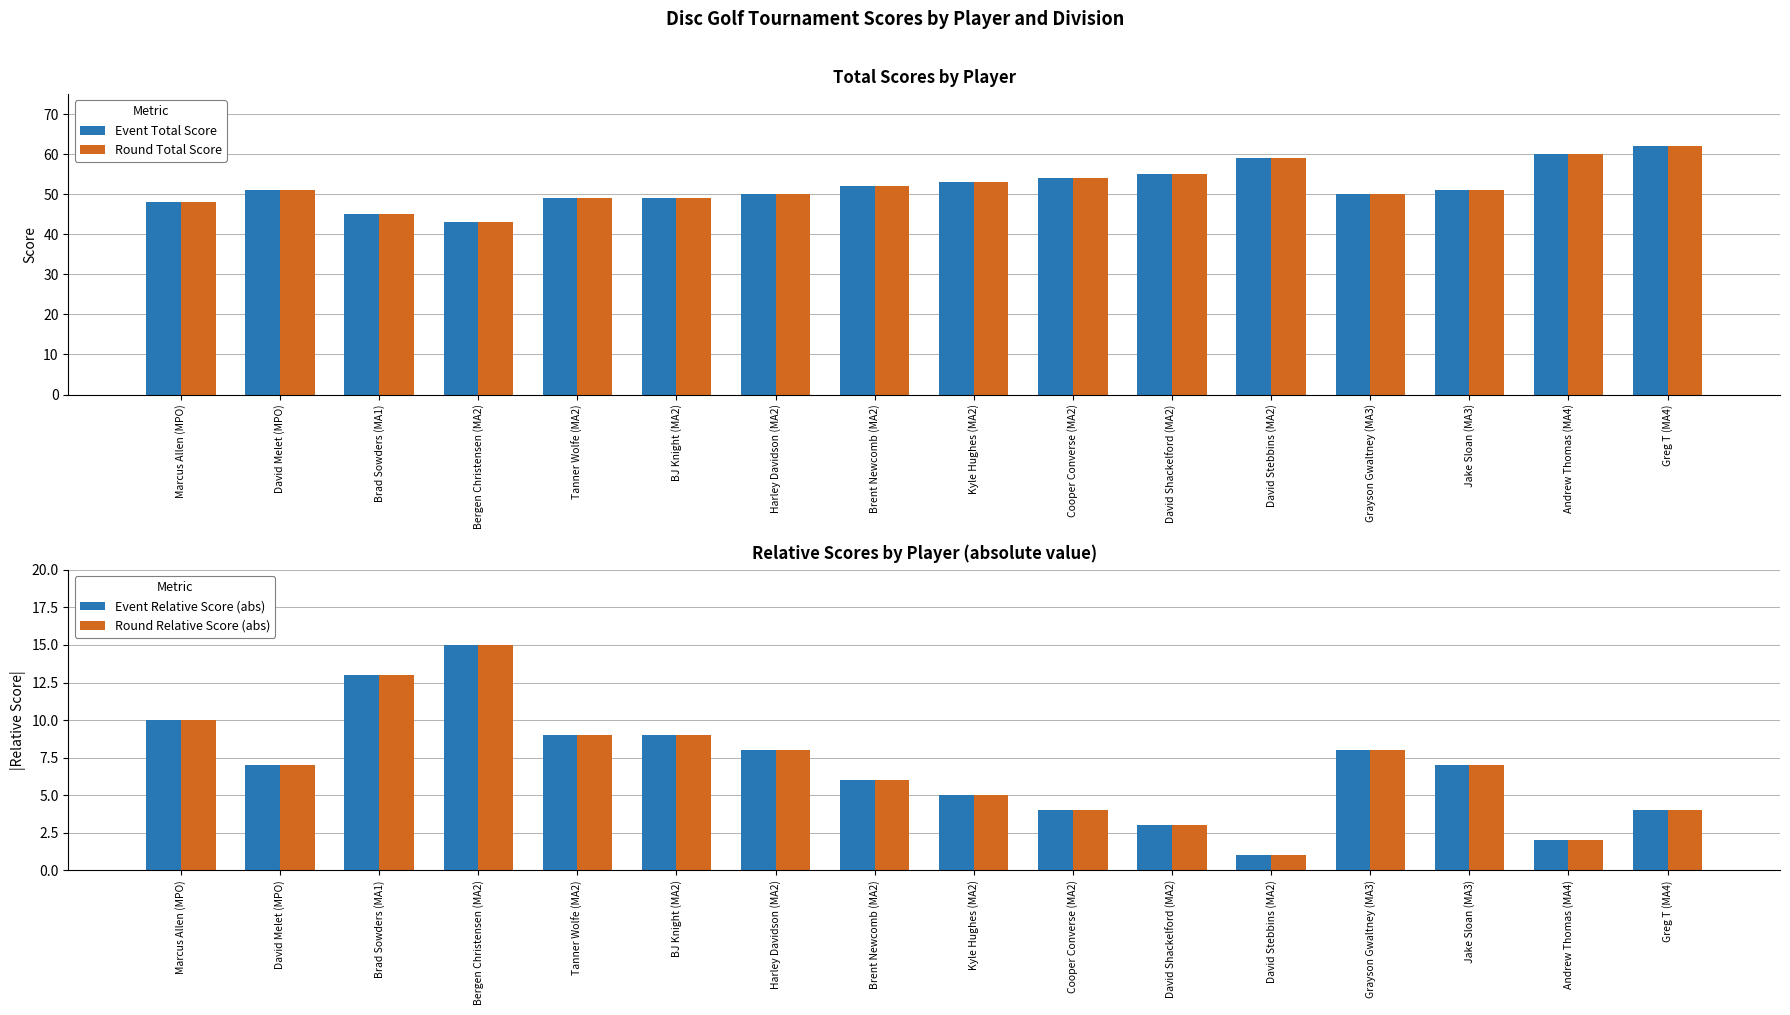

At how many categories does at least one series exceed 8?

16